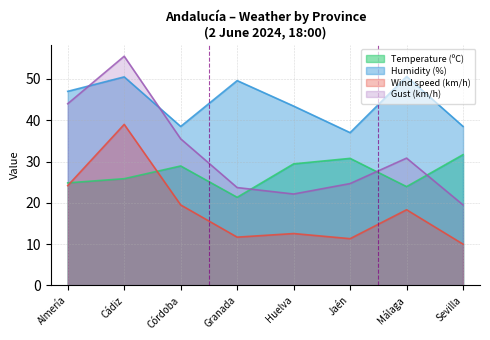

True or false: Temperature (ºC) and Gust (km/h) intersect in this chart.

True